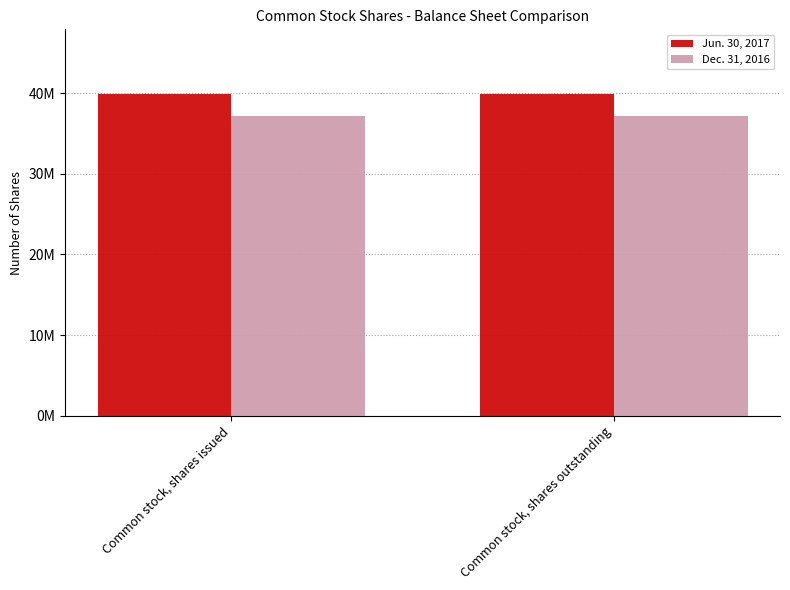

What are all the series names shown in the legend?

Jun. 30, 2017, Dec. 31, 2016